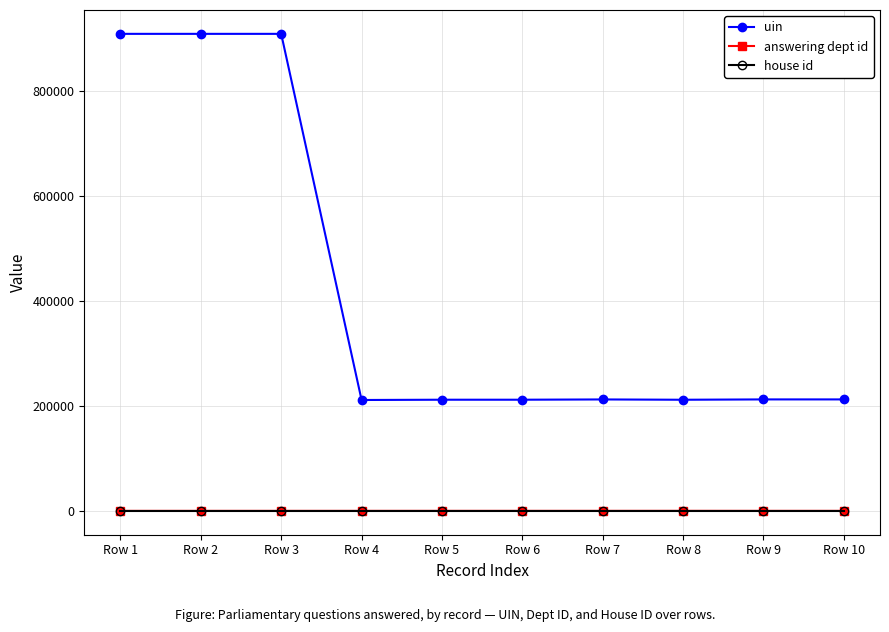

Which series changed the most between Row 2 and Row 7?

uin